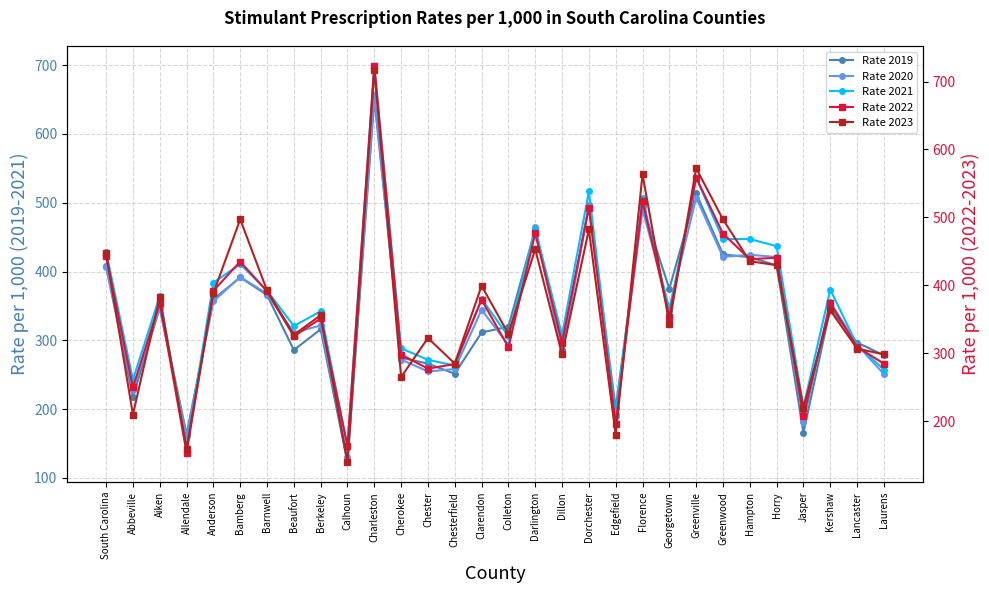

Count the number of categories in the chart.

30